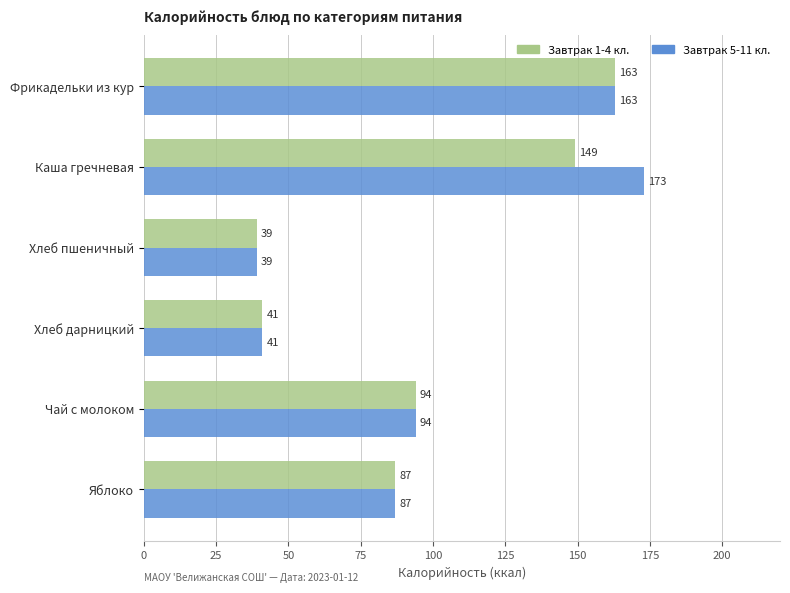

Rank the series by their maximum value, from highest to lowest.

Завтрак 5-11 кл., Завтрак 1-4 кл.